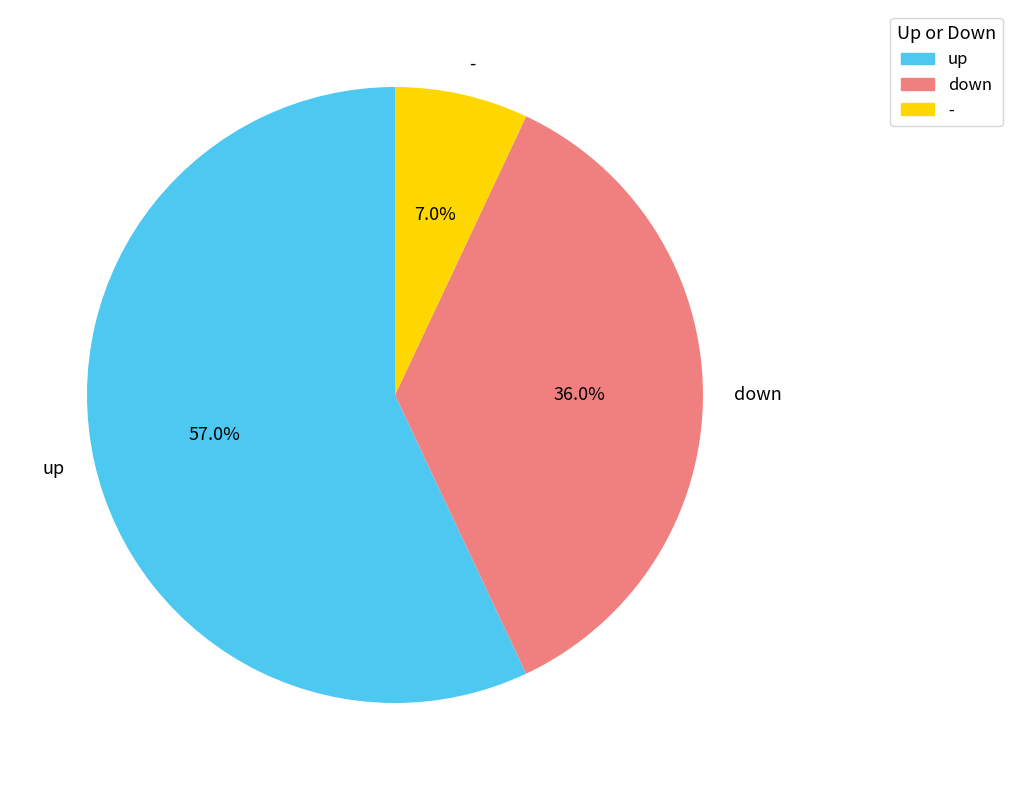

Which slice is the smallest?

-